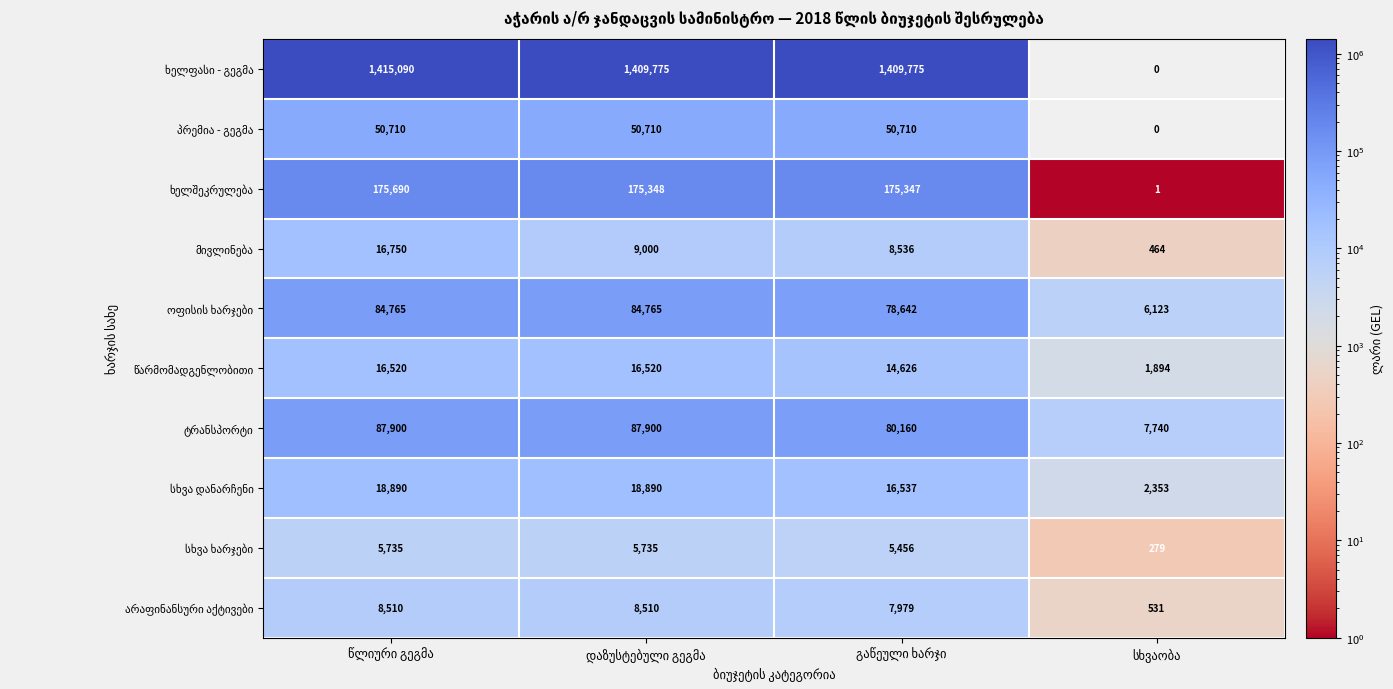

What is the maximum value shown in the chart?

1415090